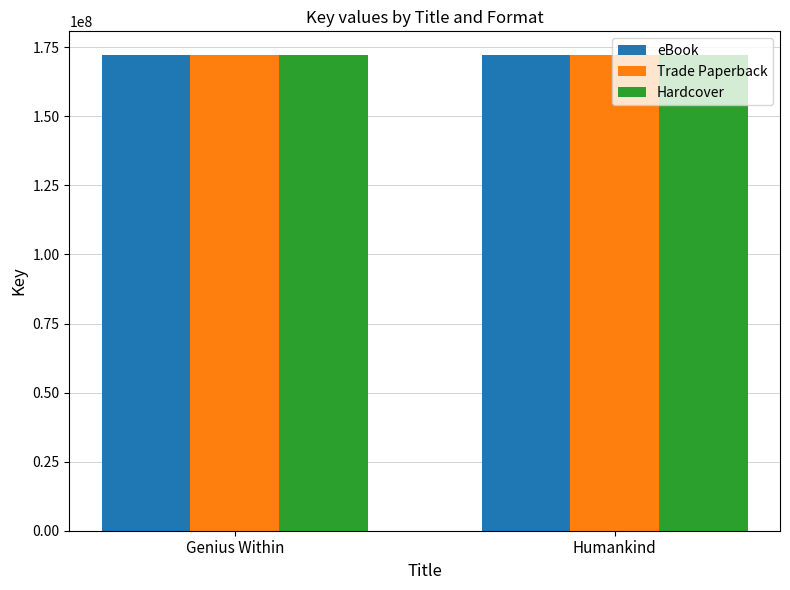

How many eBook values are between 172157780 and 172163704?

2